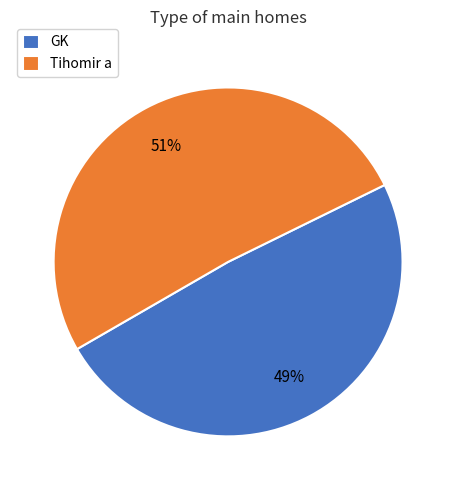

Rank the categories by value from highest to lowest.

Tihomir a, GK